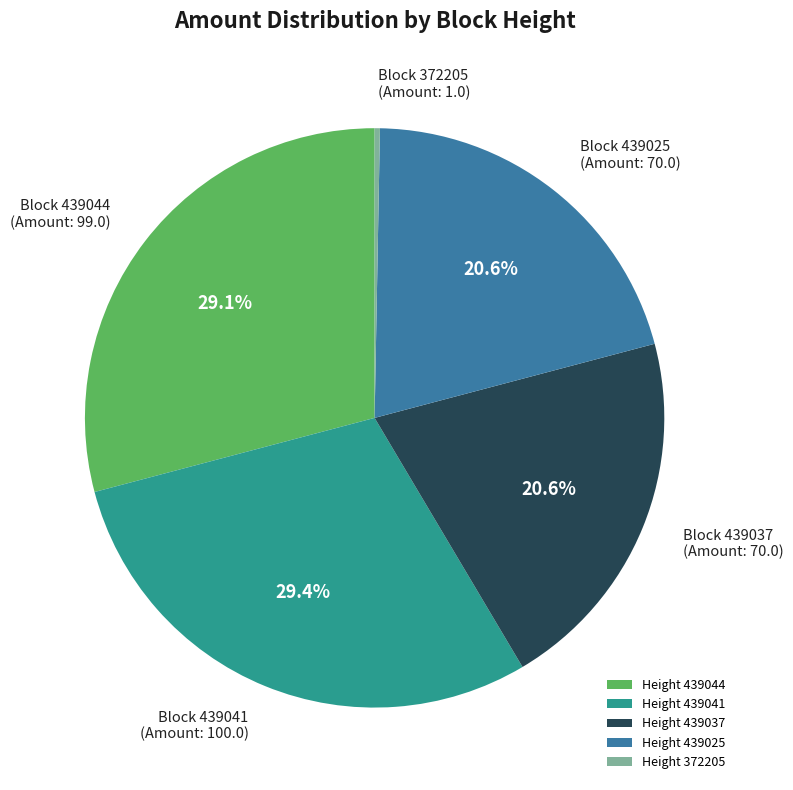

What is the smallest slice in the pie chart?

Height 372205